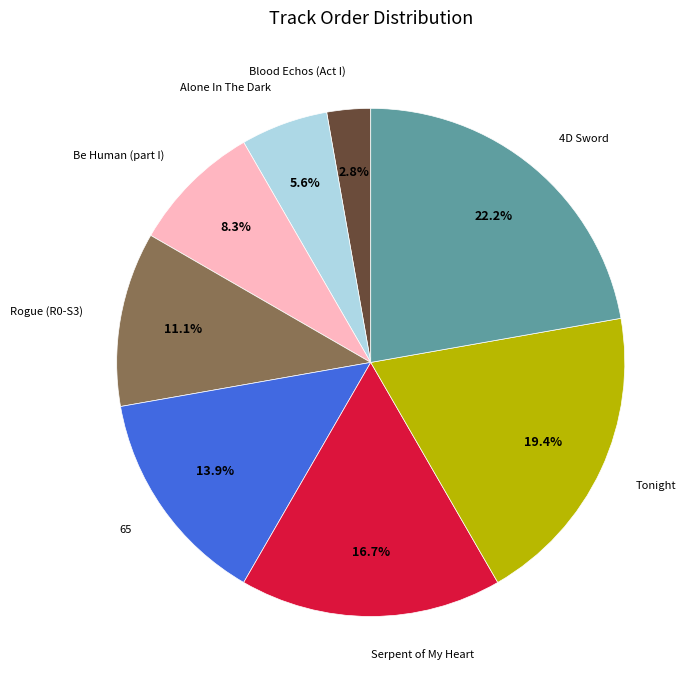

Which has a higher value, Be Human (part I) or Alone In The Dark?

Be Human (part I)